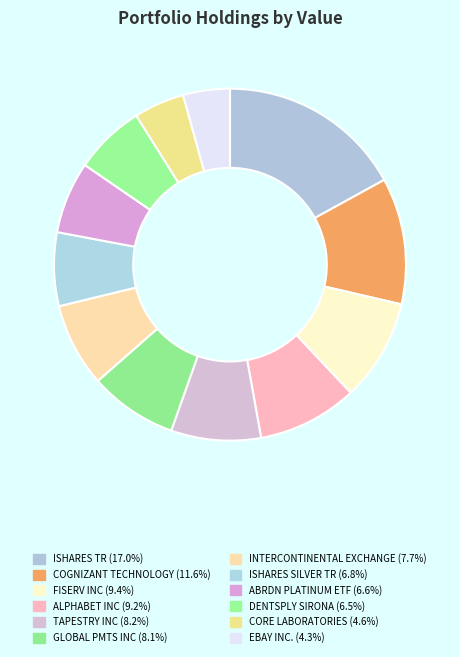

Which category has the biggest portion of the pie?

ISHARES TR